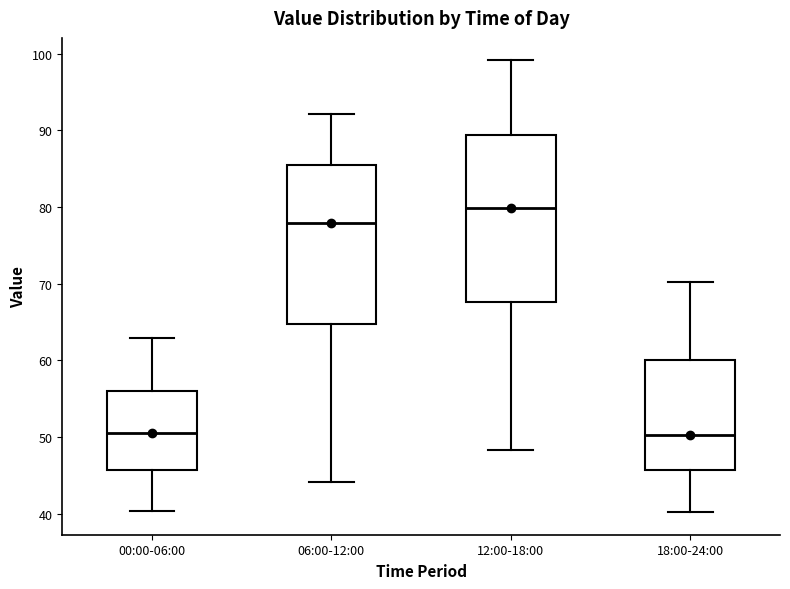

Where does the upper whisker of the box for 18:00-24:00 end on the y-axis? The values are not printed on the chart, so give them approximately, as read against the axis.

70